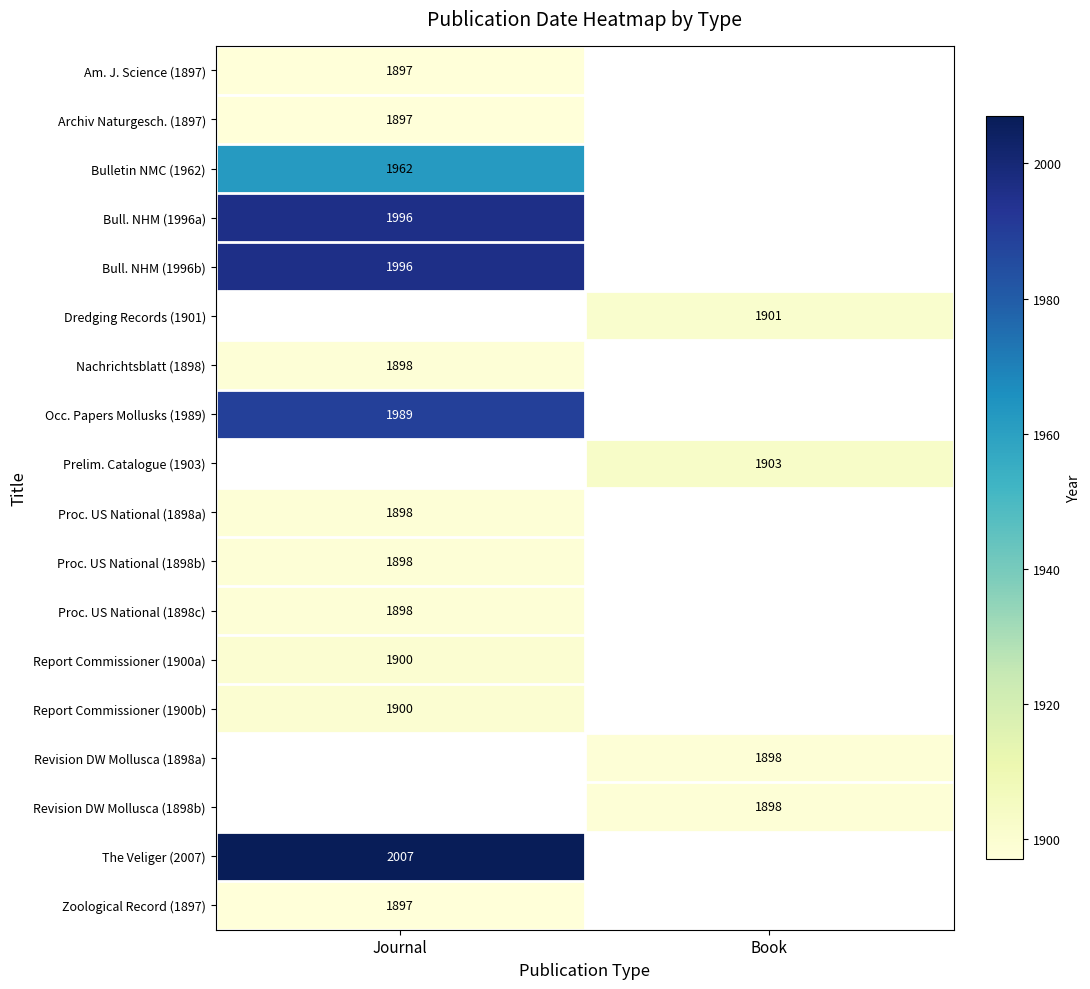

True or false: Prelim. Catalogue (1903) has a value of 1903 at Book.

True